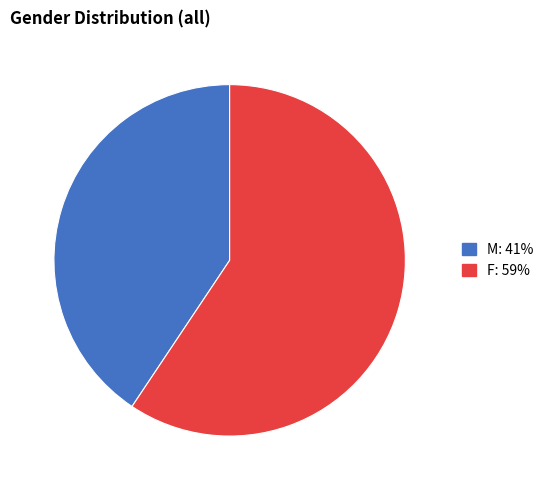

True or false: M accounts for 41% of the total.

True